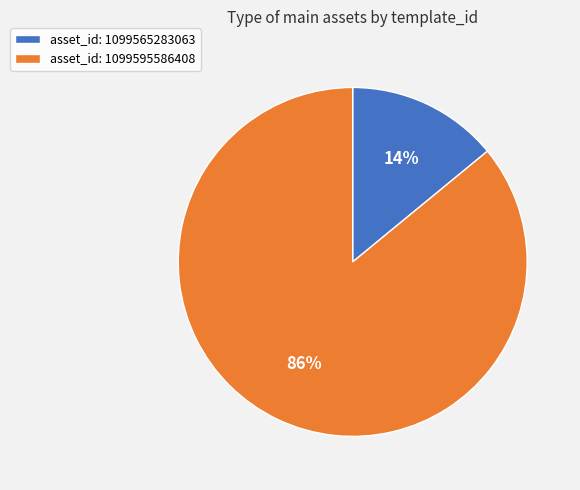

What percentage is the asset_id: 1099565283063 slice, to the nearest percent?

14%